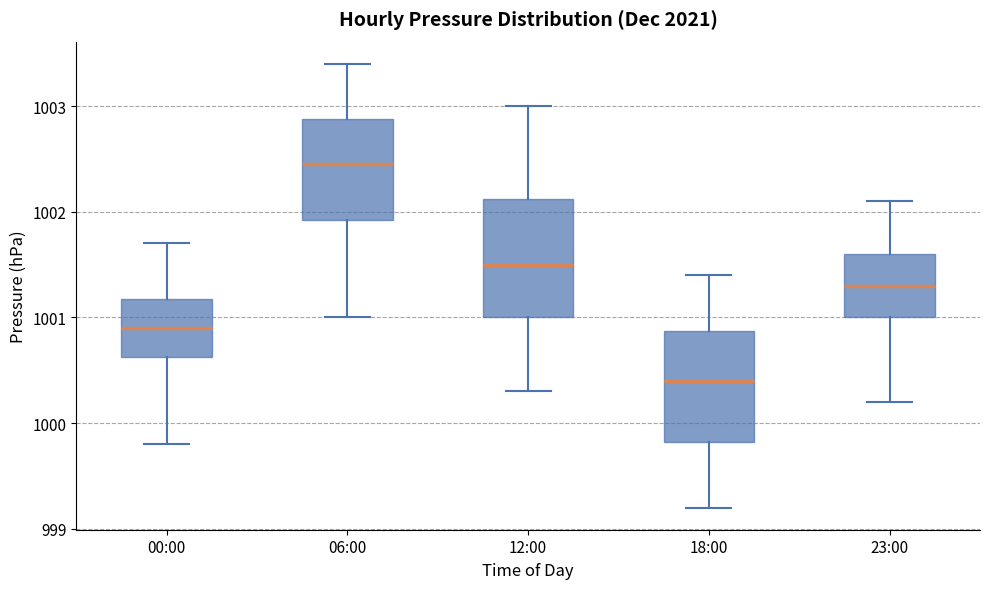

Where is the lower edge of the box for 12:00 on the y-axis? The values are not printed on the chart, so give them approximately, as read against the axis.

1001.0